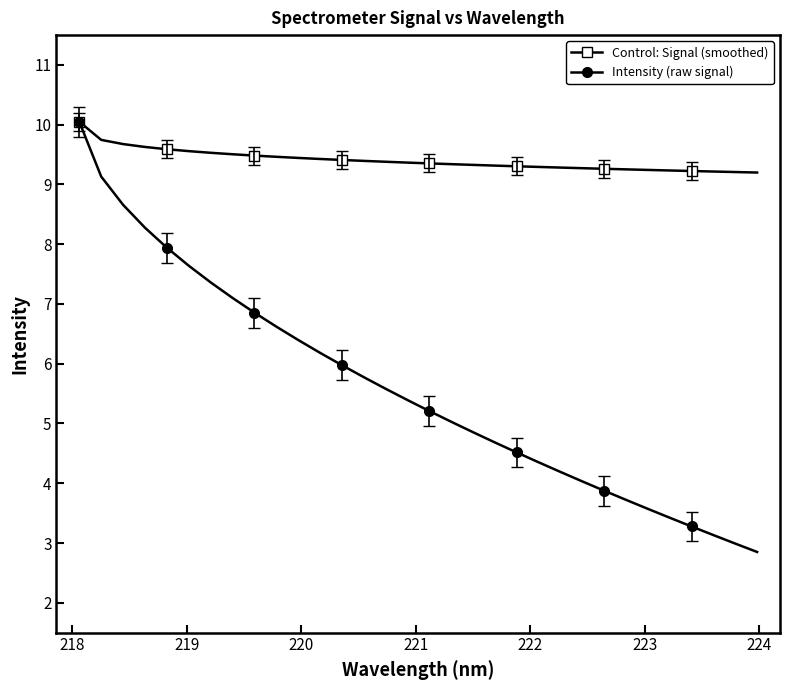

Which series has the largest range (max minus min)?

Intensity (raw signal)